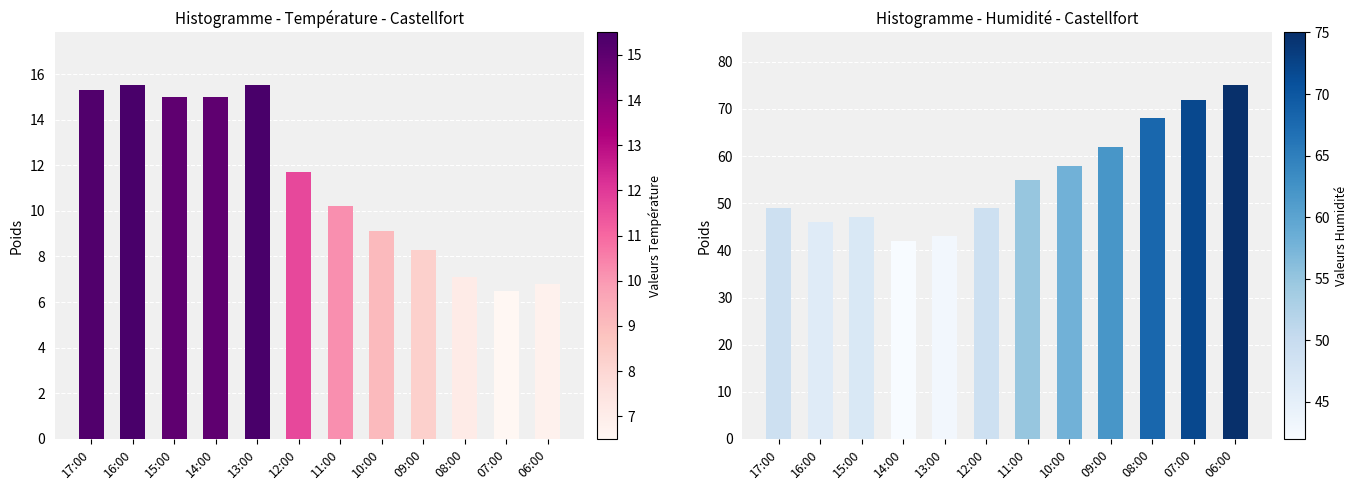

How many series are shown in this chart?

2